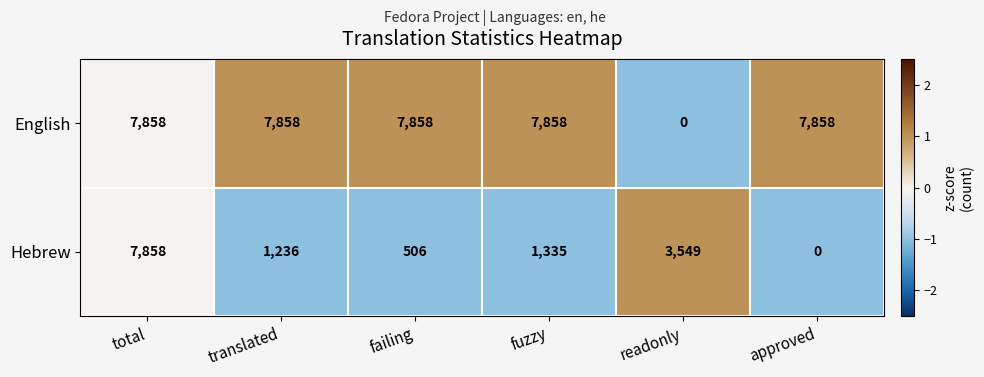

Reading right to left, transcribe all the data shown in this chart.

English: approved=7858	readonly=0	fuzzy=7858	failing=7858	translated=7858	total=7858
Hebrew: approved=0	readonly=3549	fuzzy=1335	failing=506	translated=1236	total=7858